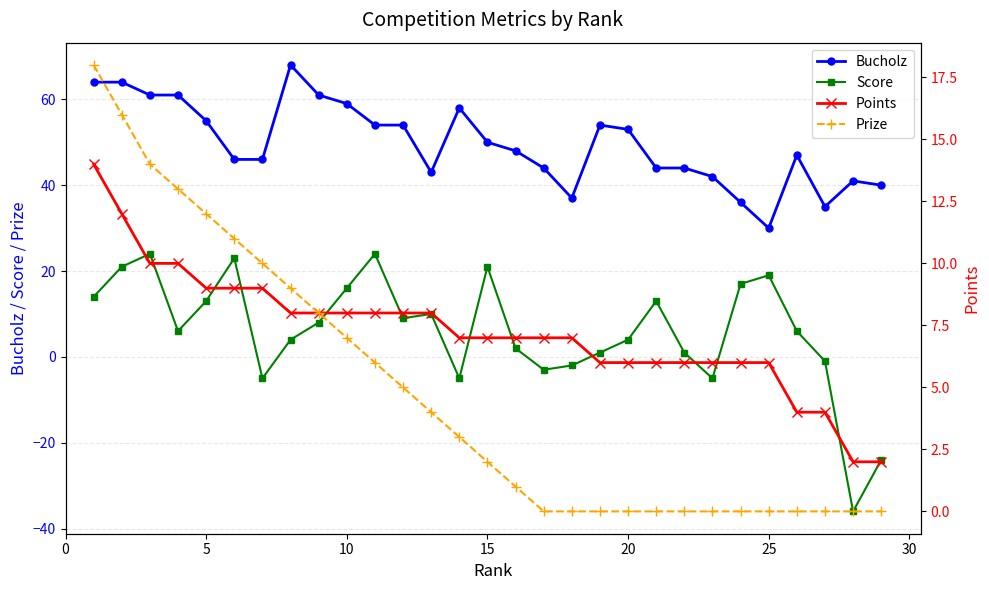

How many data points in Points are above 7?

13